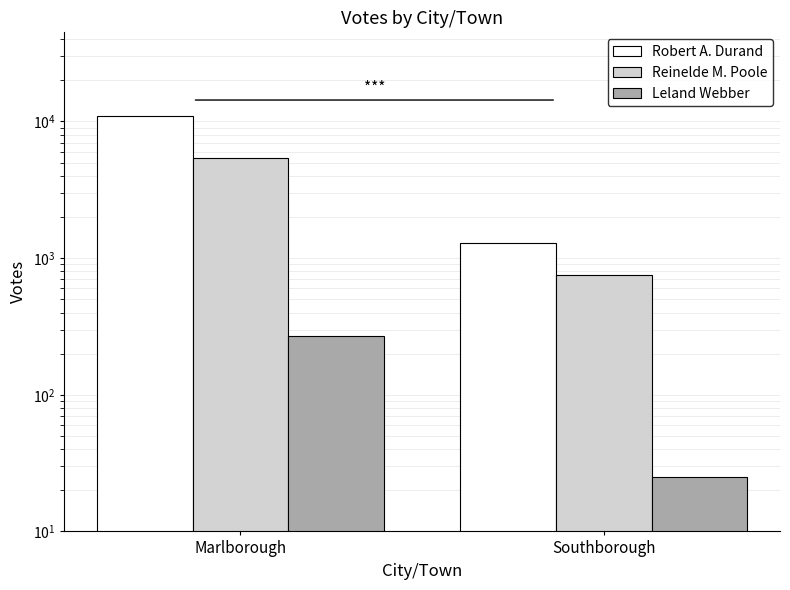

Is the value of Reinelde M. Poole at Marlborough greater than the value of Robert A. Durand at Southborough?

Yes